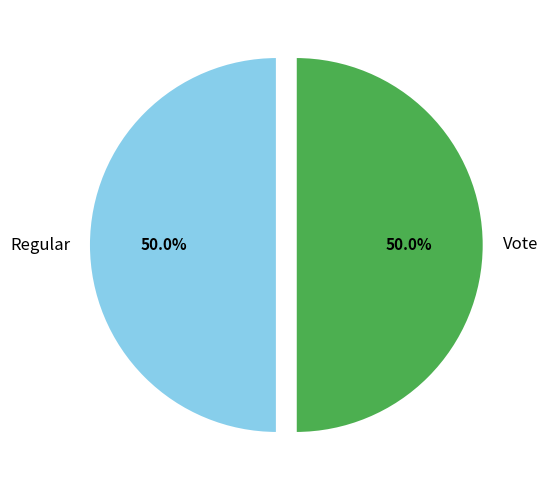

To the nearest percent, what is the average slice percentage?

50%